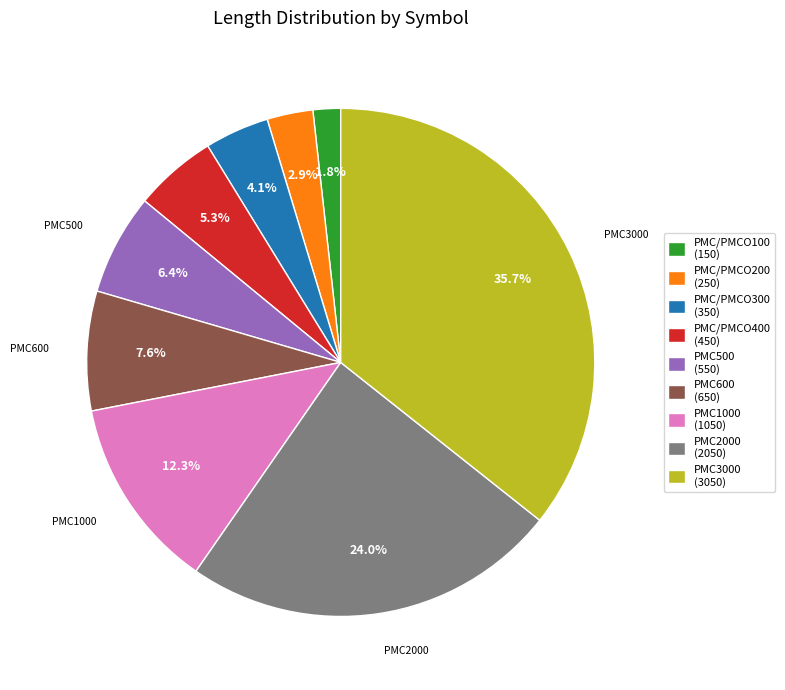

Is PMC/PMCO300 the majority of the pie?

No